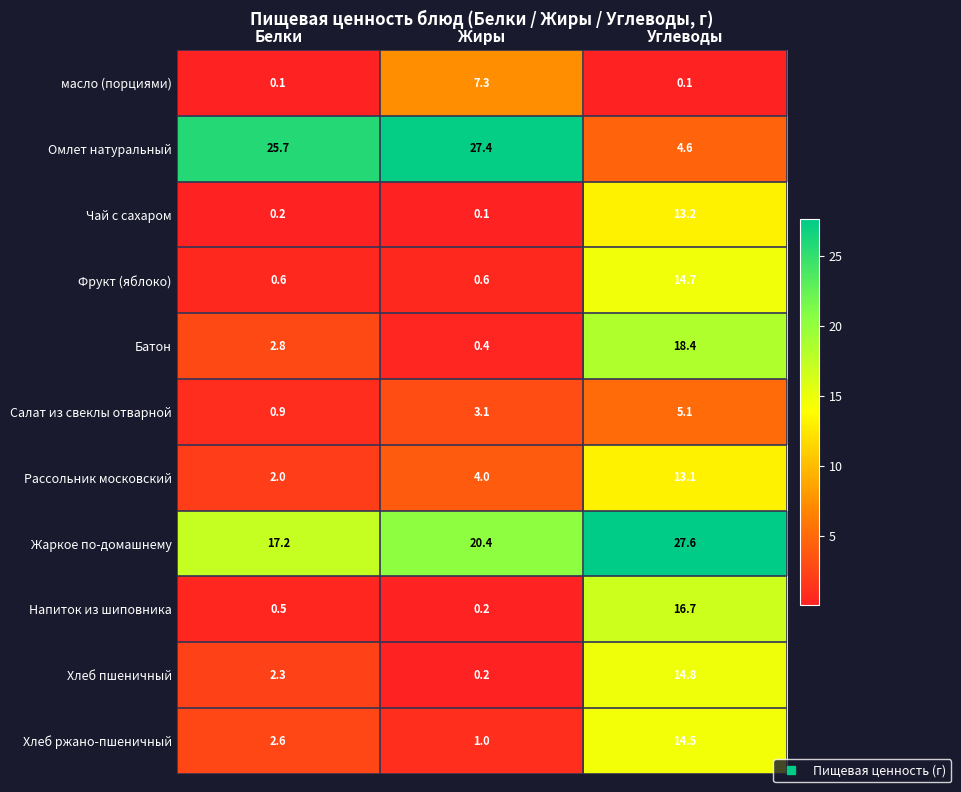

What is the total value across all series at Углеводы?

142.8